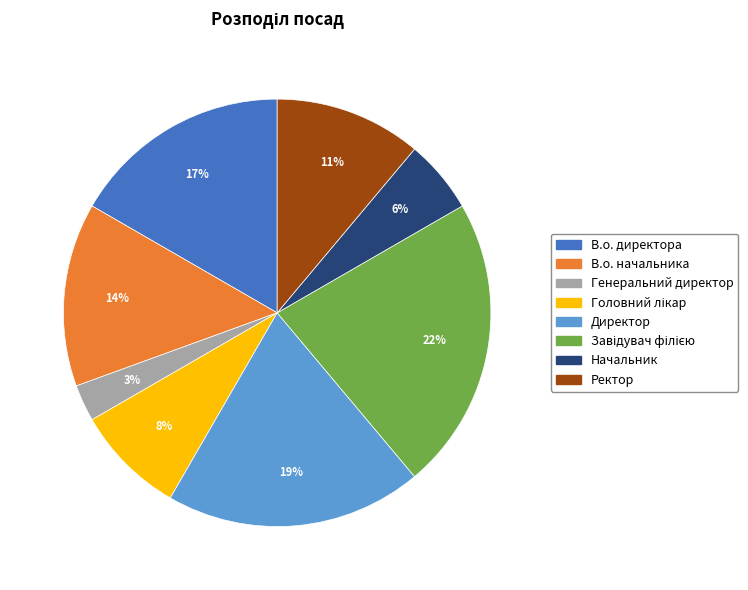

Do В.о. директора and Начальник together represent more than half of the pie?

No